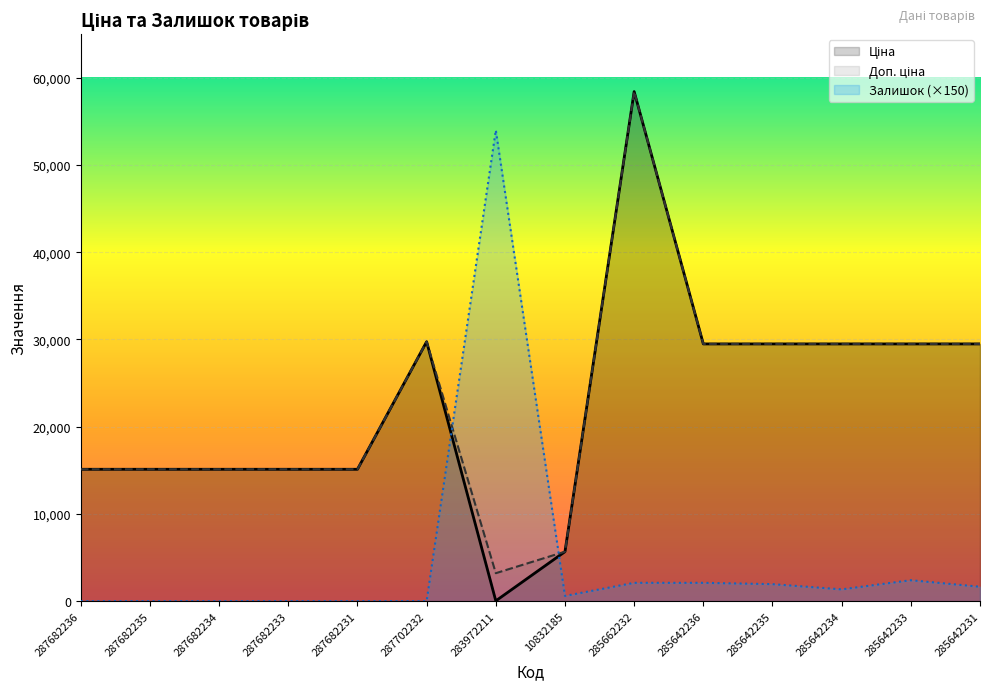

Reading right to left, what are all the values shown in this chart?

Ціна: 29491.5	29491.5	29491.5	29491.5	29491.5	58426.5	5673.8	32.0	29747.2	15120.0	15120.0	15120.0	15120.0	15120.0
Доп. ціна: 29491.5	29491.5	29491.5	29491.5	29491.5	58426.5	5673.8	3205.0	29747.2	15120.0	15120.0	15120.0	15120.0	15120.0
Залишок (×150): 1650.0	2400.0	1350.0	1950.0	2100.0	2100.0	600.0	54000.0	0.0	0.0	0.0	0.0	0.0	0.0